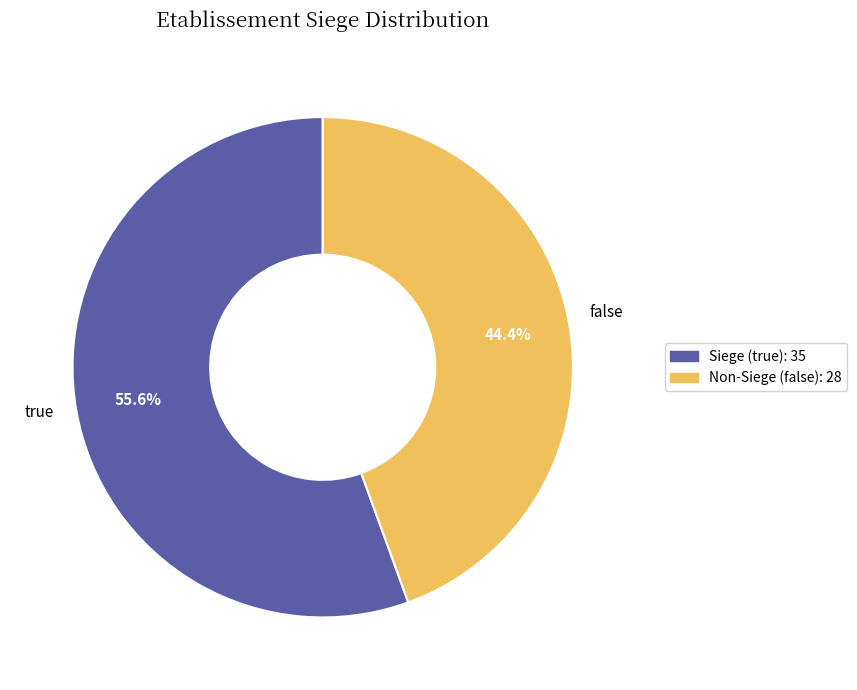

Between true and false, which is larger?

true